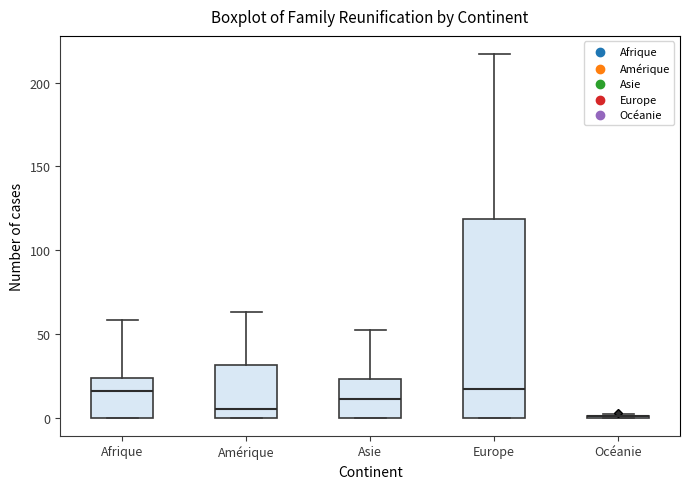

Where is the upper edge of the box for Afrique on the y-axis? The values are not printed on the chart, so give them approximately, as read against the axis.

25